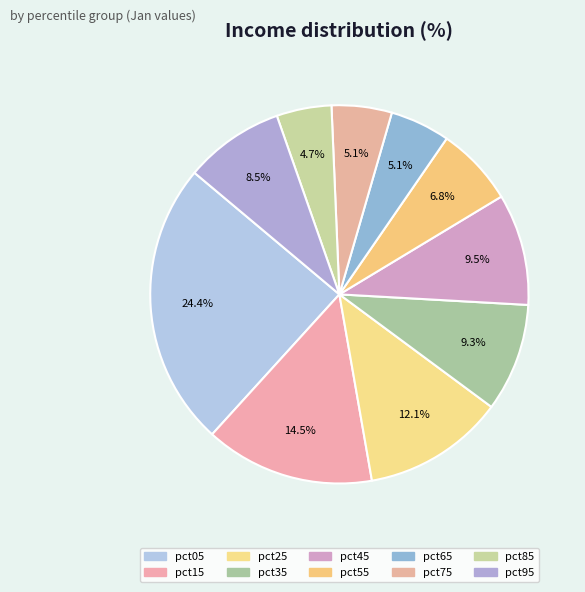

How many segments does this pie chart have?

10